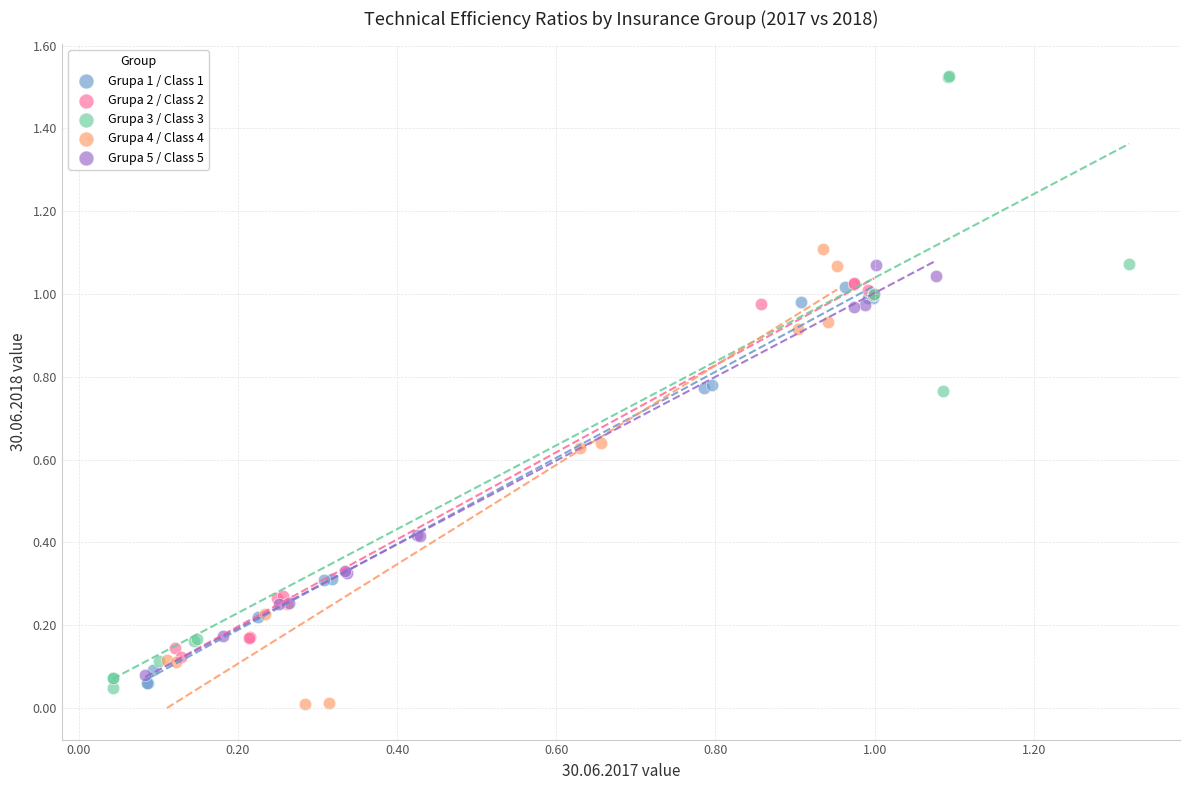

Which series reaches the maximum Y coordinate?

Grupa 3 / Class 3